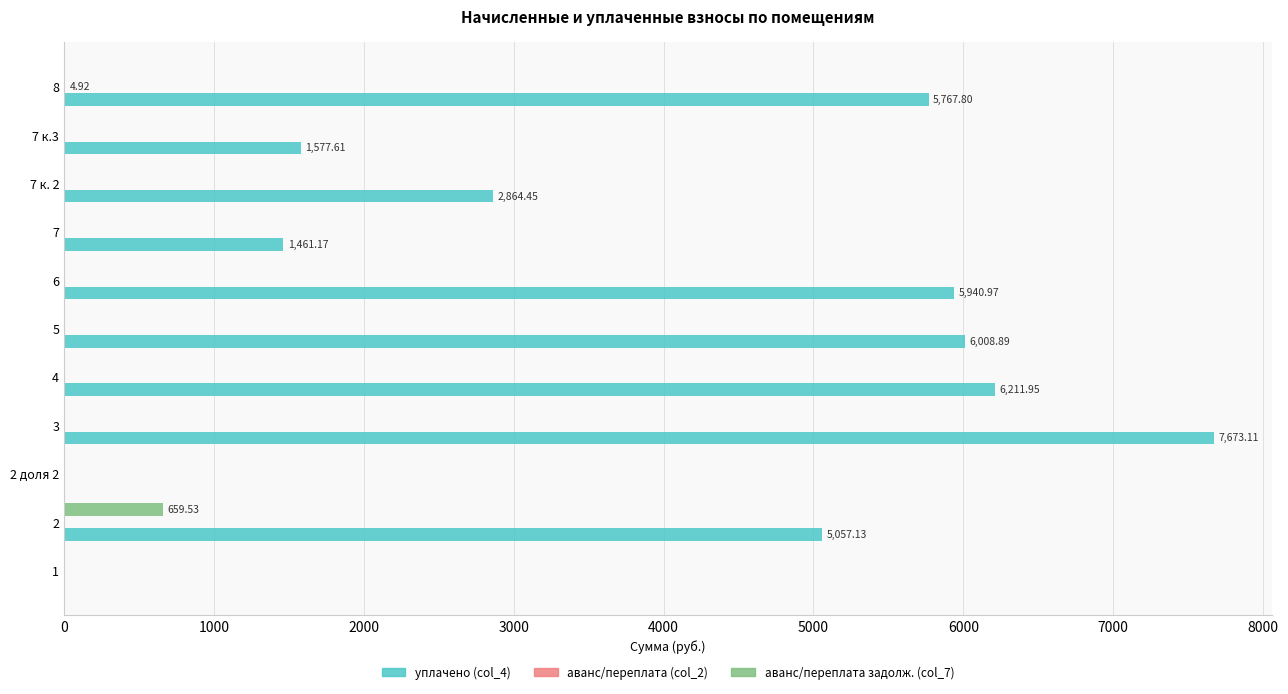

Which series changed the most between 4 and 7?

уплачено (col_4)